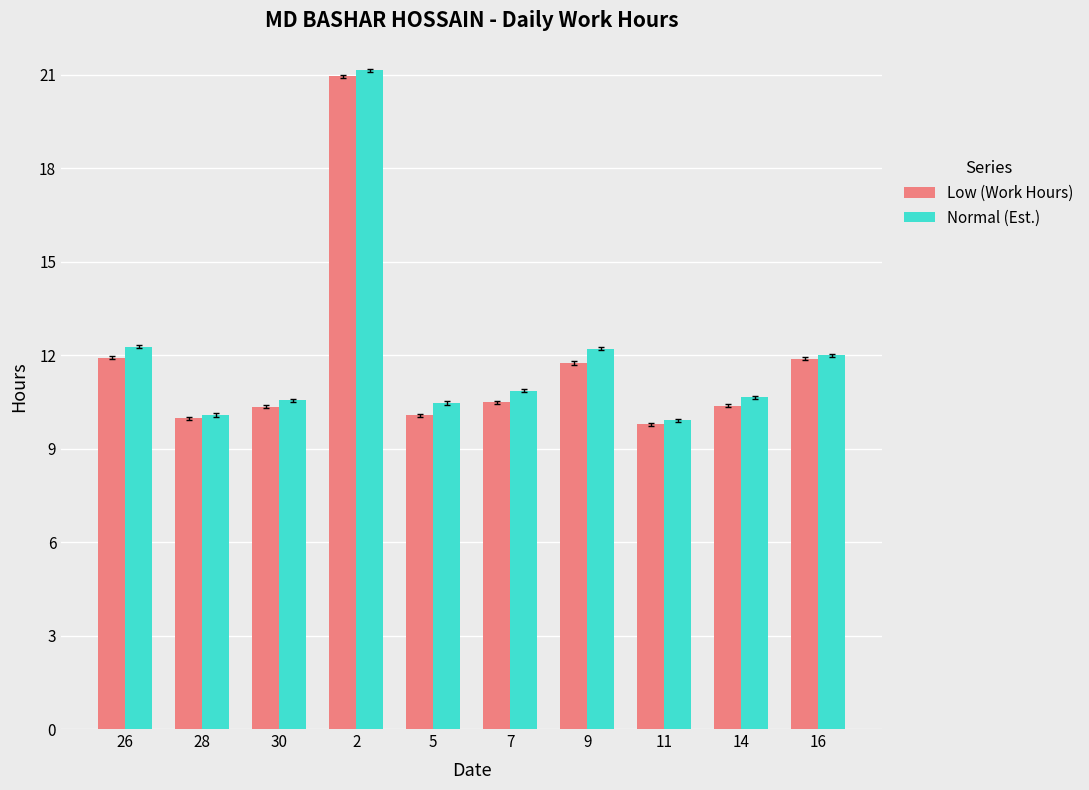

At which label does Normal (Est.) reach its peak?

2